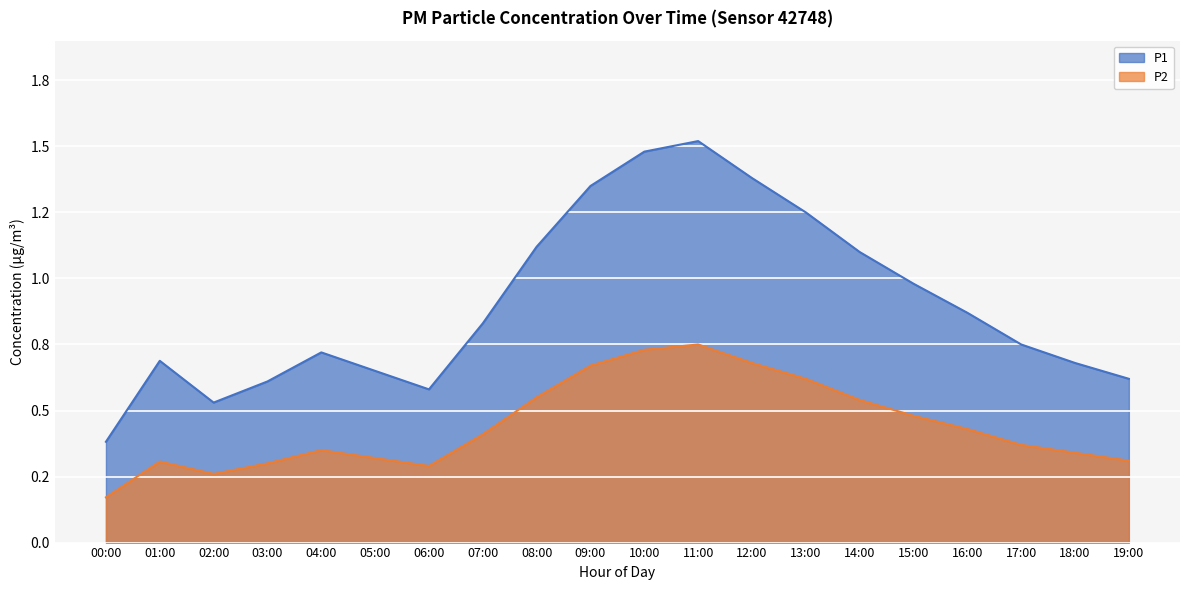

What is the maximum value shown in the chart?

1.5